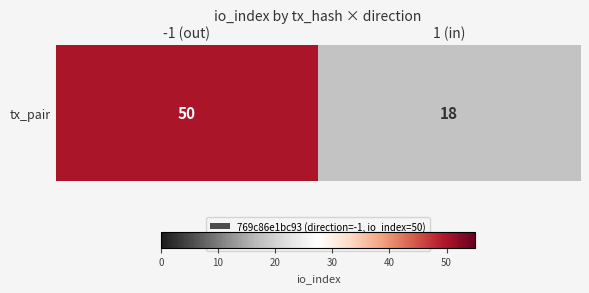

Rank the categories by value from highest to lowest.

-1 (out), 1 (in)